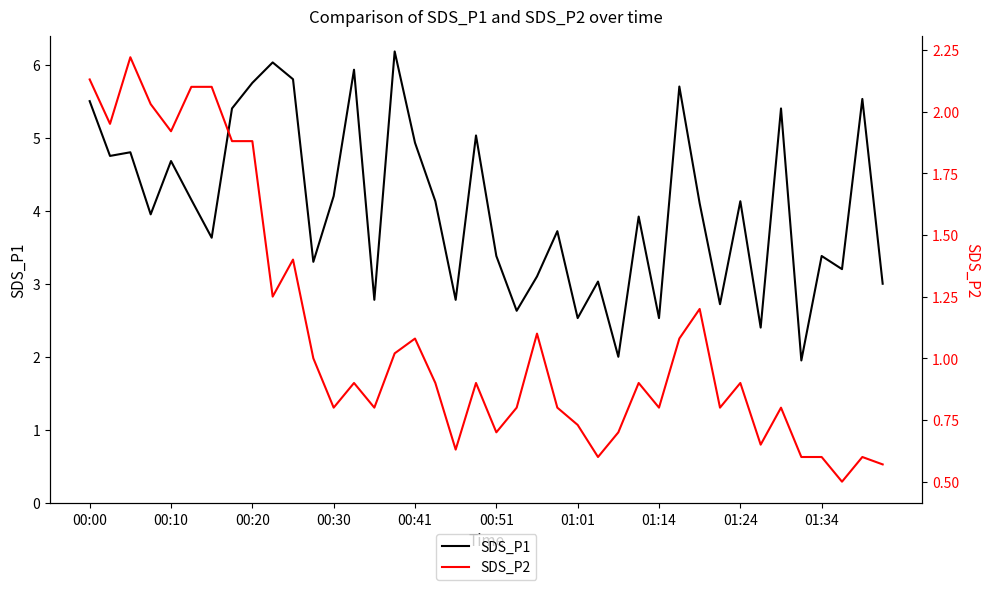

List the series in order of their peak value, highest first.

SDS_P1, SDS_P2